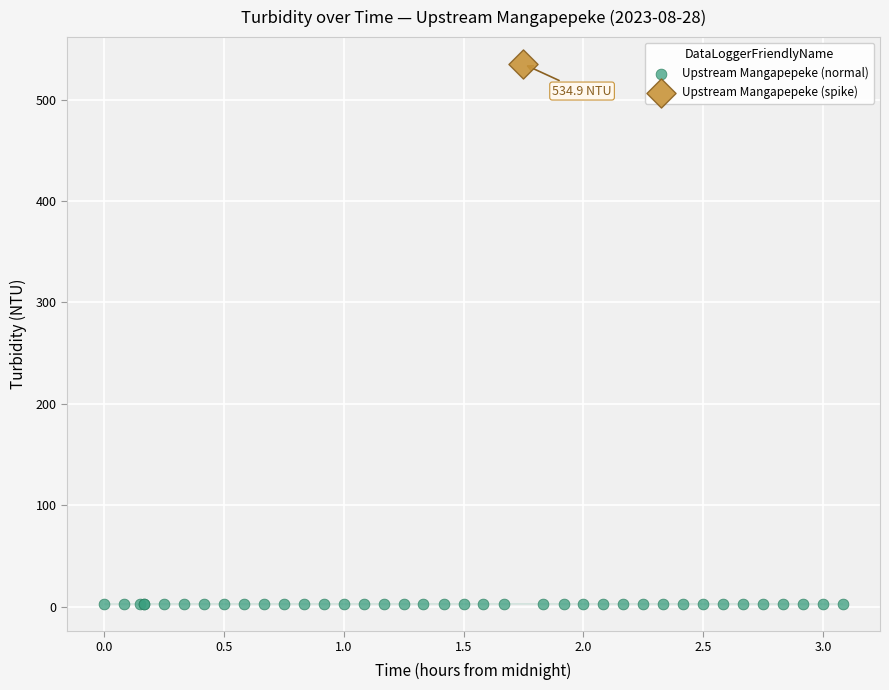

What are all the series names shown in the legend?

Upstream Mangapepeke (normal), Upstream Mangapepeke (spike)